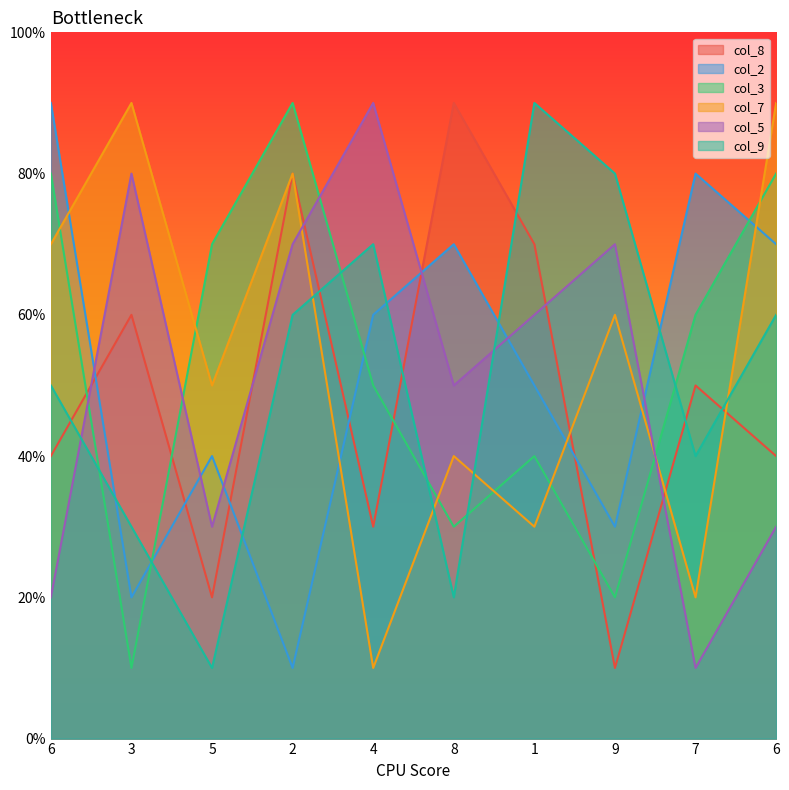

Rank the categories by col_3 value from highest to lowest.

2, 6, 6, 5, 7, 4, 1, 8, 9, 3